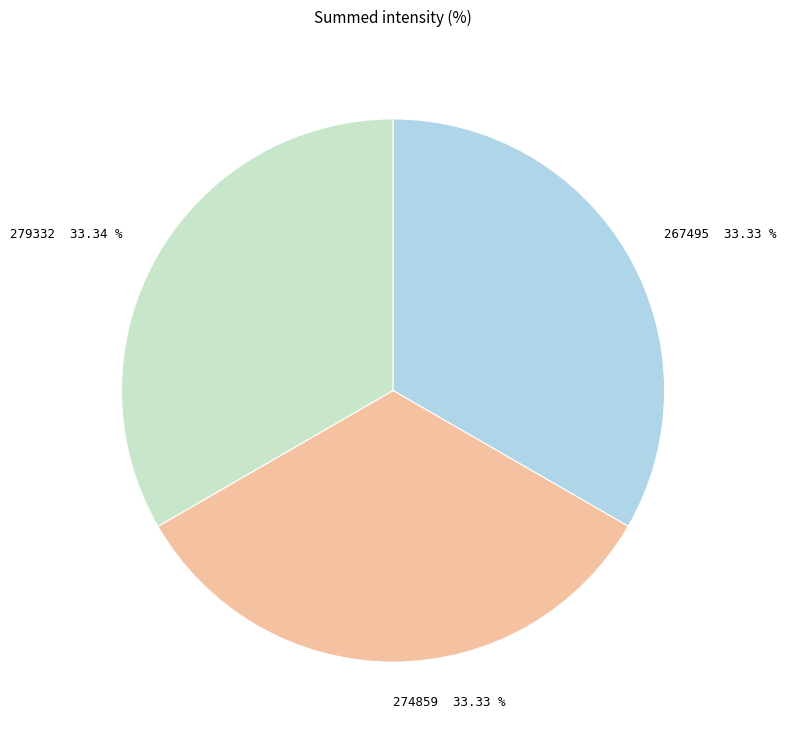

Does any single category account for the majority?

No